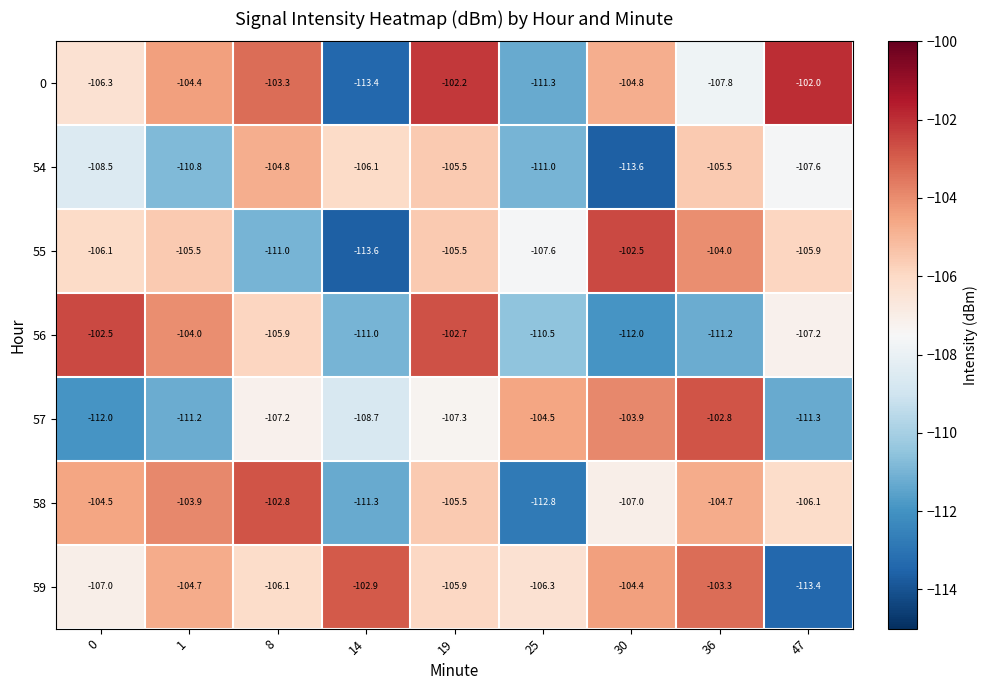

Count the number of categories in the chart.

9